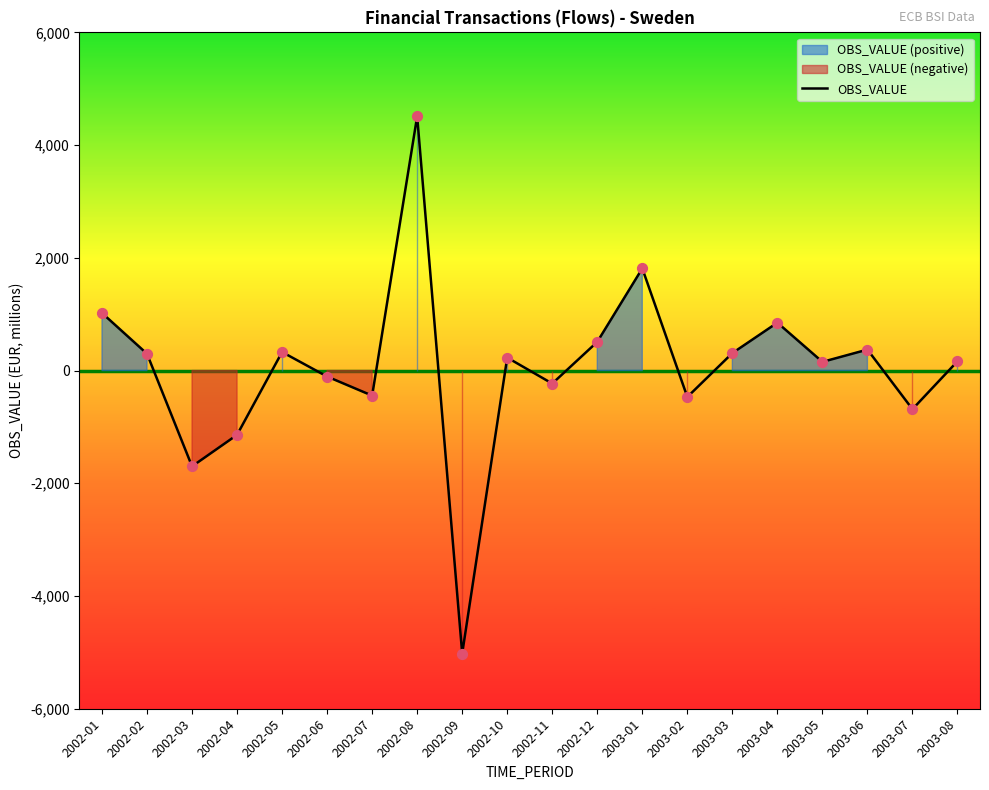

What is the ratio of the value at 2002-01 to the value at 2003-06?

2.7